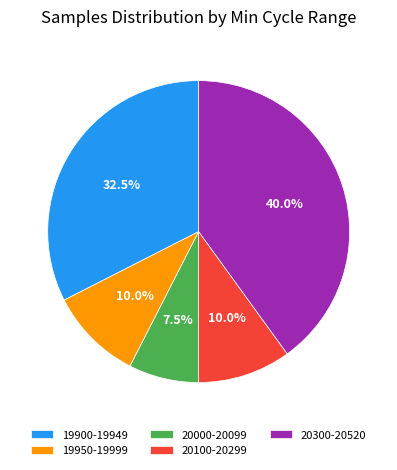

What is the ratio of the value at 20300-20520 to the value at 19950-19999?

4.0